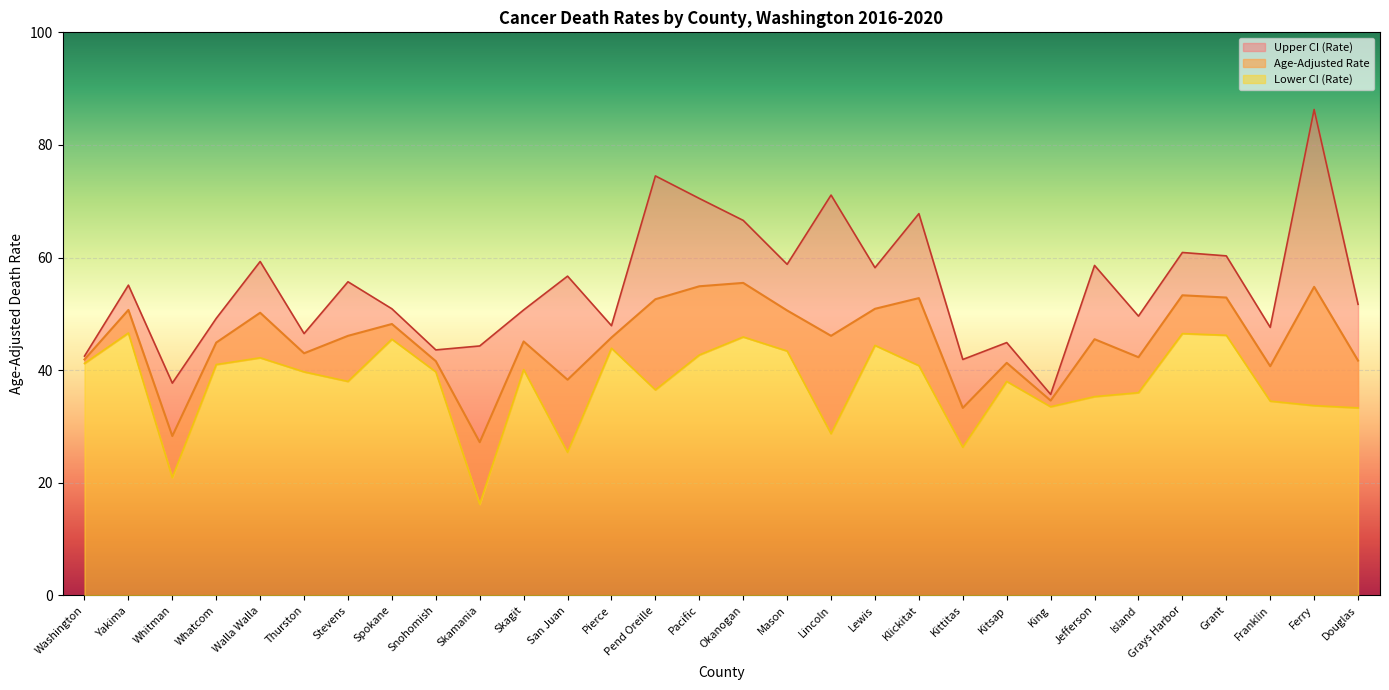

What is the smallest value displayed?

16.2